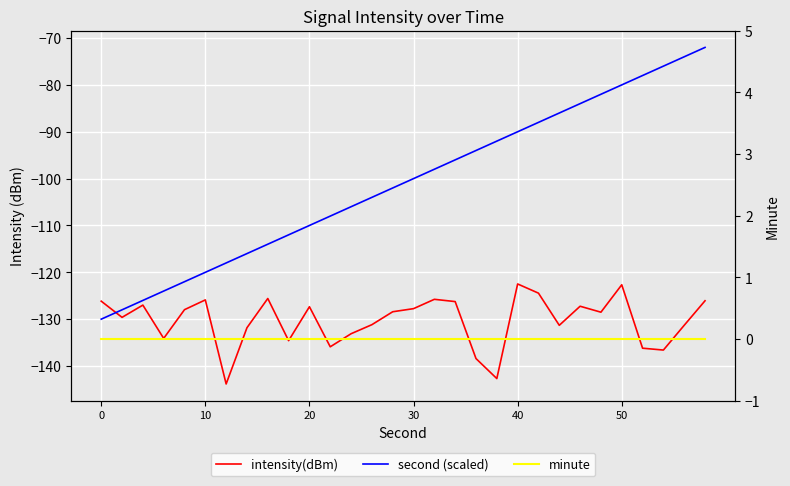

What is the value of the second (scaled) point at the 29th from the left?

-74.0